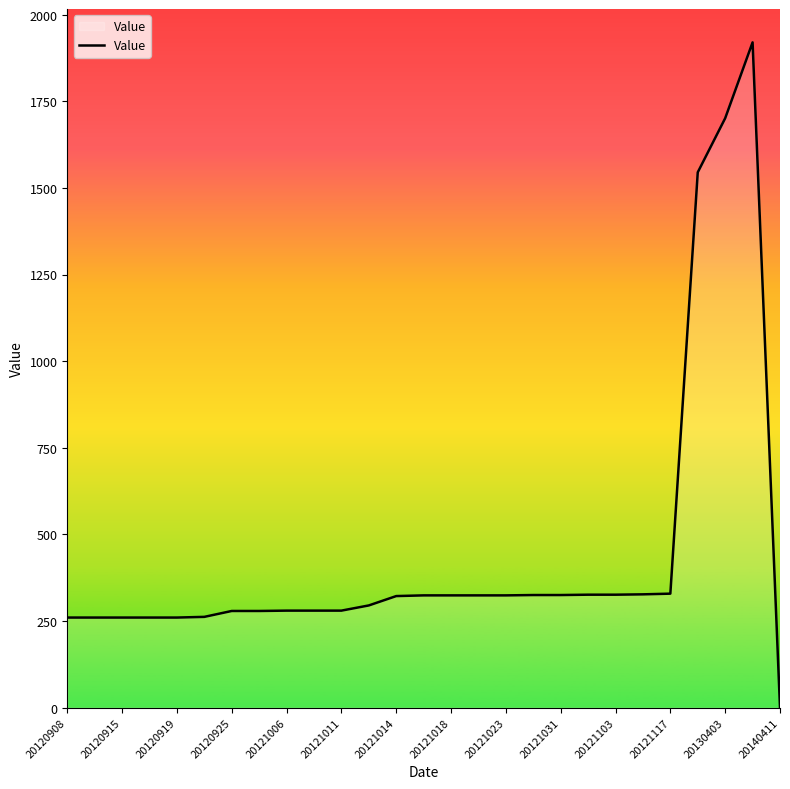

What is the difference between the maximum and minimum values?

1920